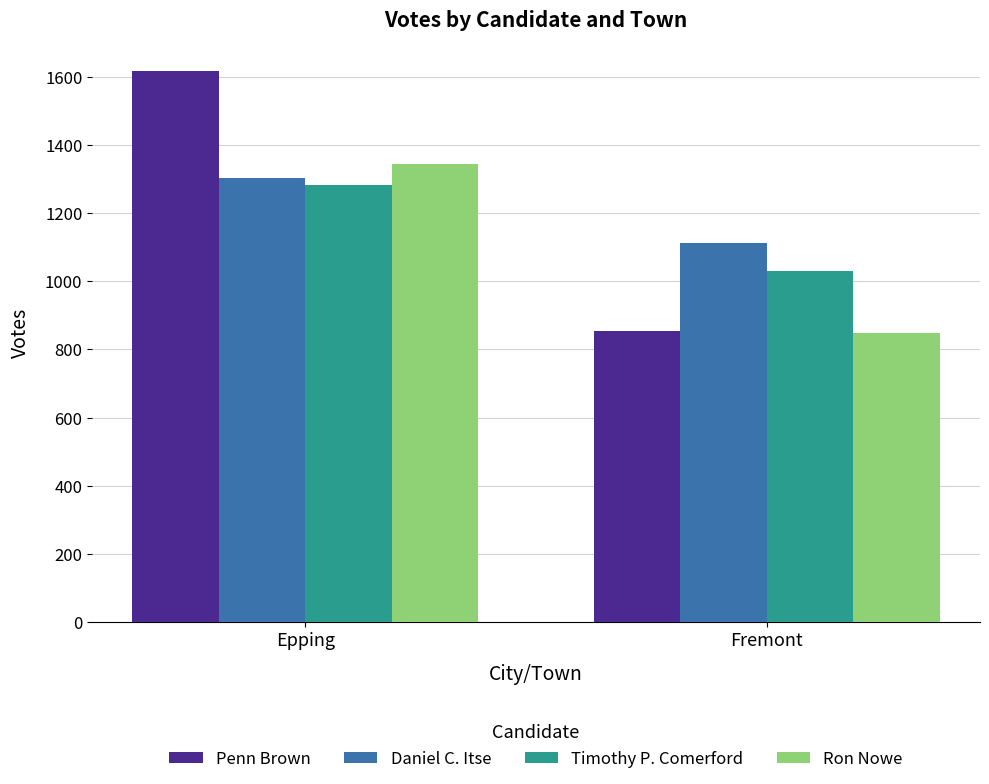

Which series changed the most between Epping and Fremont?

Penn Brown